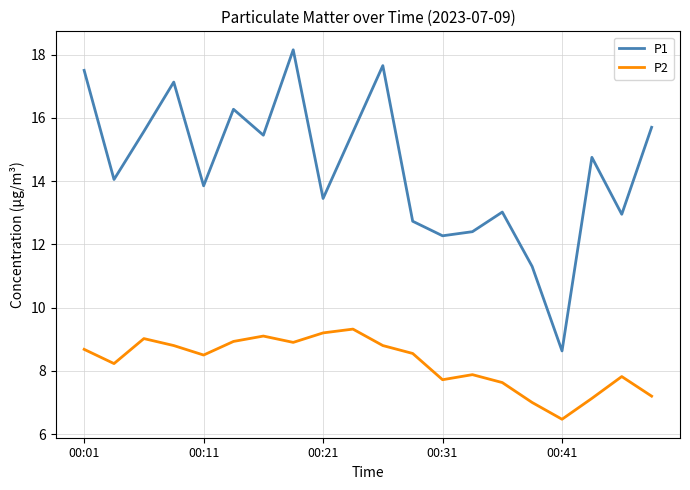

Is this an area chart (filled region under the line)?

No